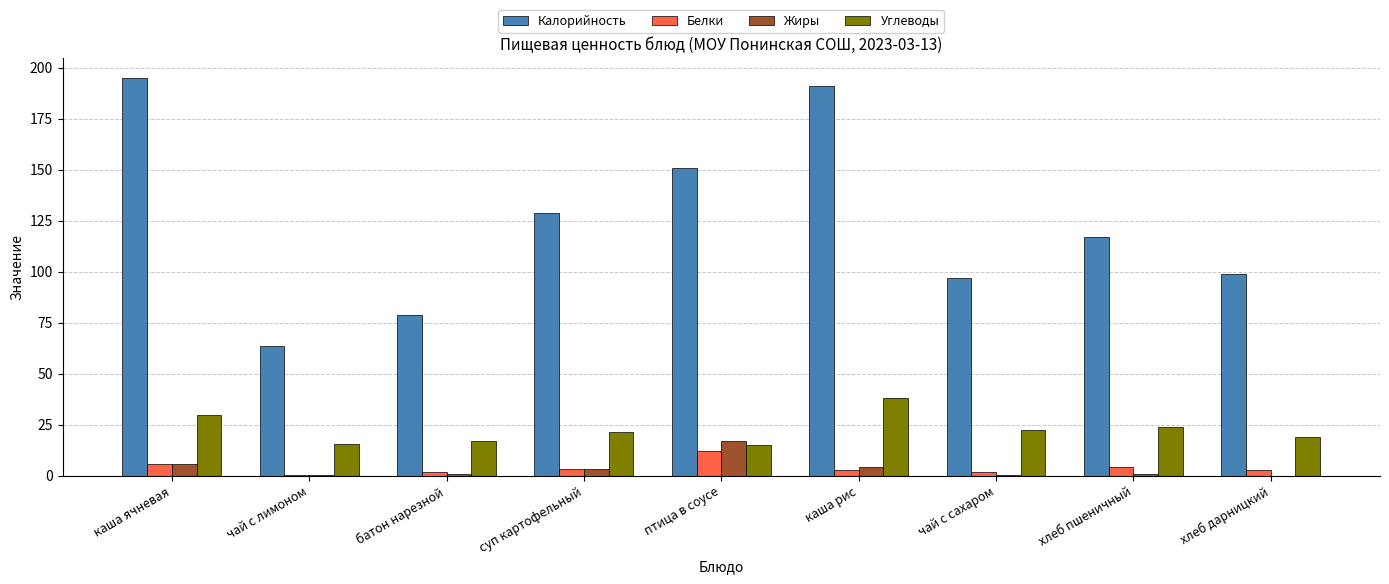

True or false: Калорийность has a value of 49.8 at каша рис.

False